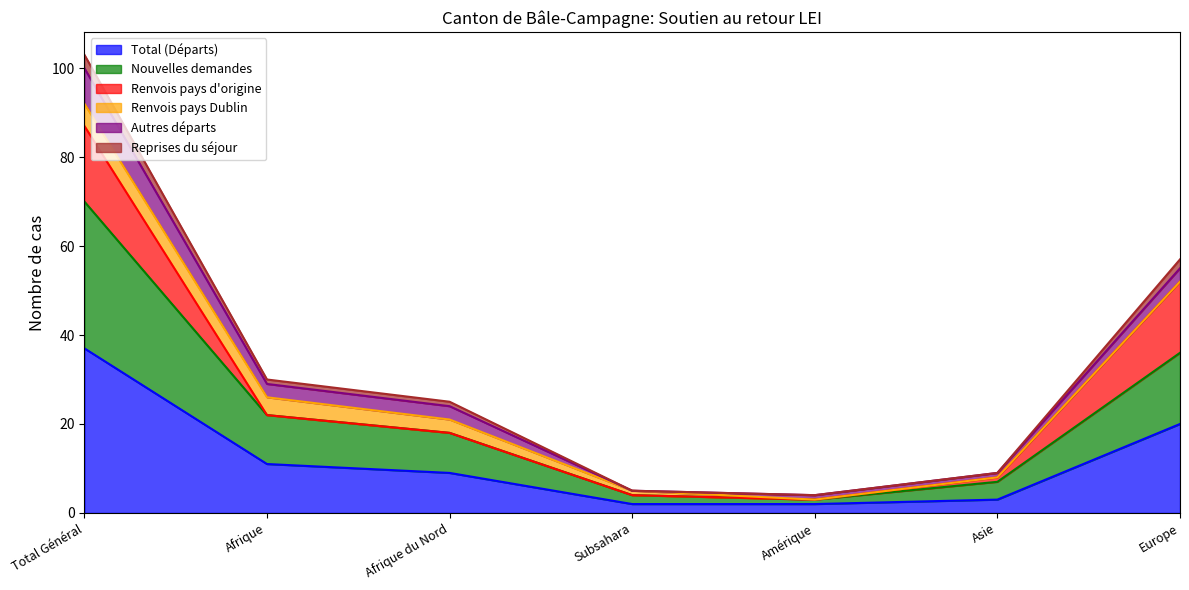

Is it true that Total (Départs) equals 11 at Afrique?

True